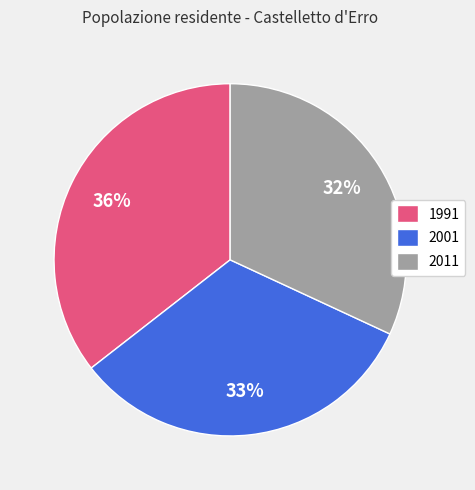

What percentage is the 2001 slice, to the nearest percent?

33%